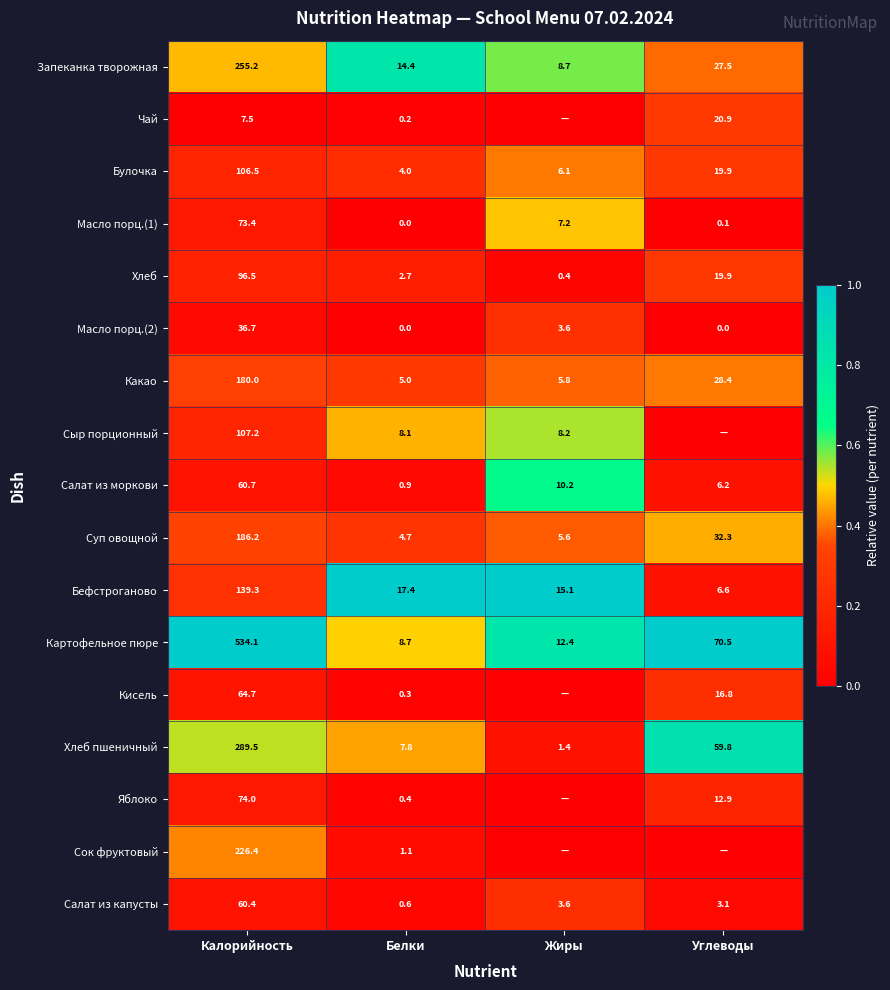

What is the spread (max minus min) of values at Белки?

17.4